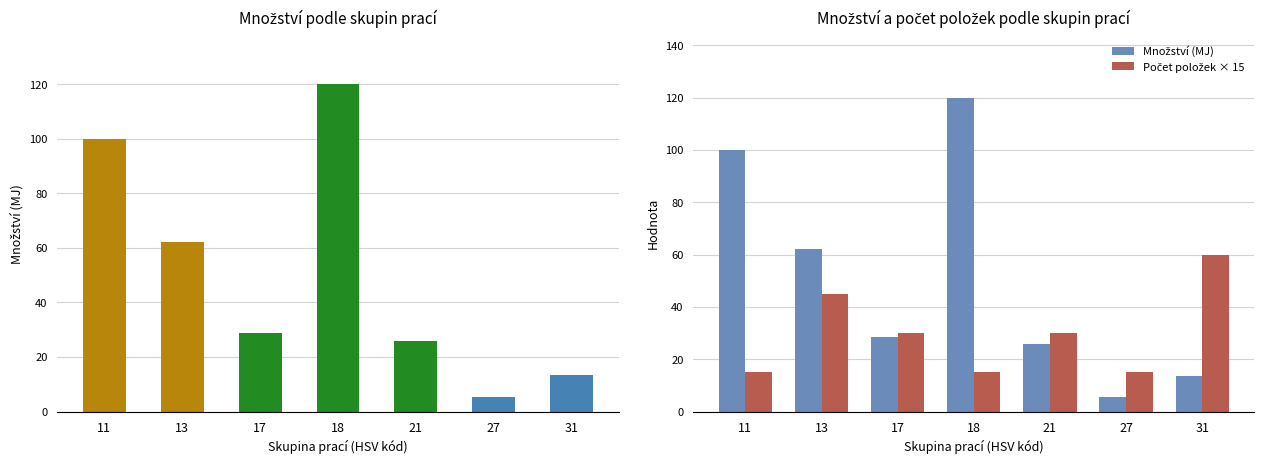

What is the lowest value of the Počet položek × 15 series?

15.0